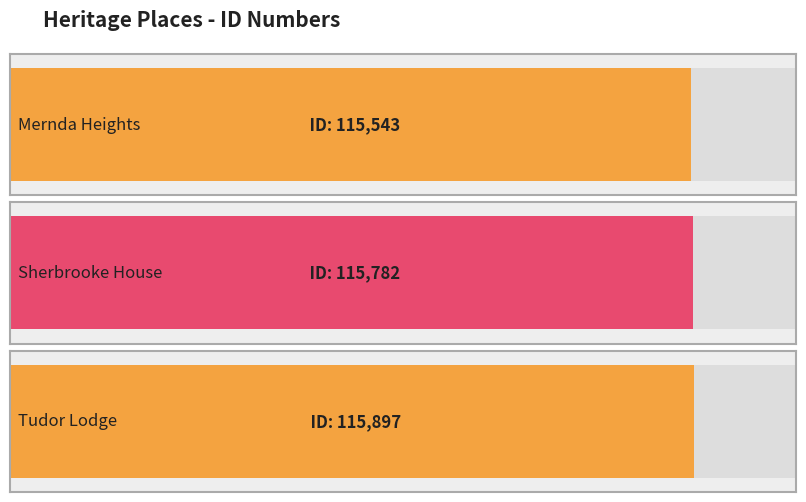

Reading right to left, extract all data points from this chart.

115897	115782	115543